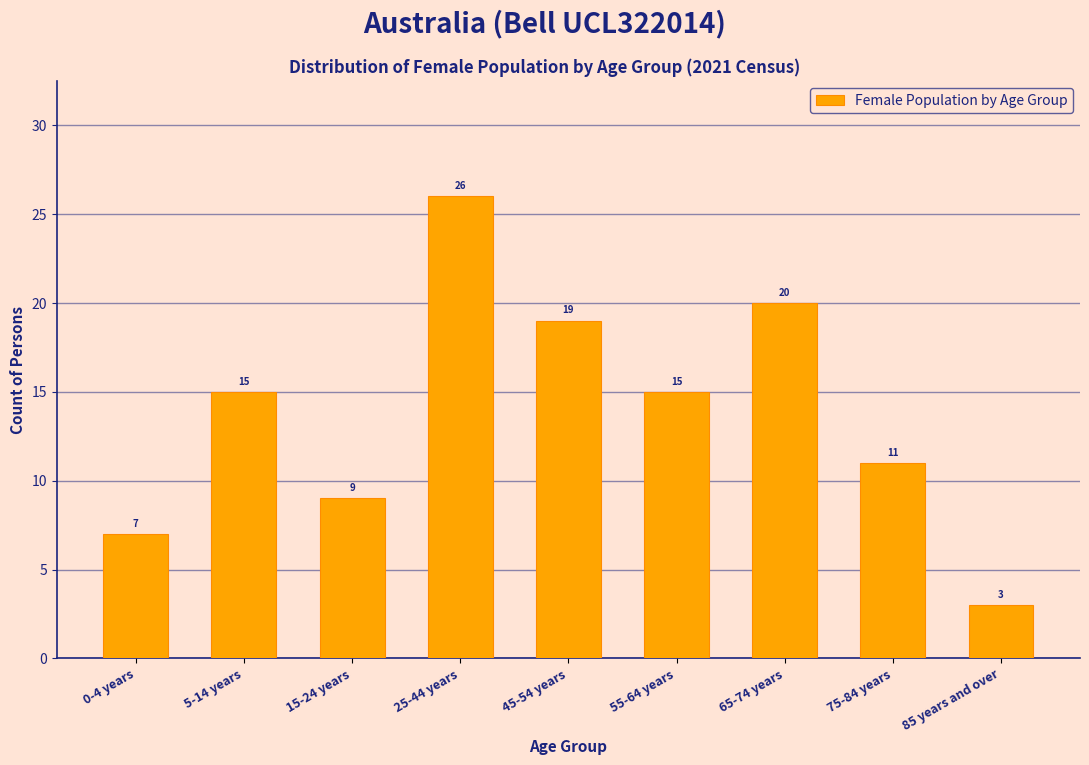

Reading left to right, what are all the values shown in this chart?

0-4 years=7	5-14 years=15	15-24 years=9	25-44 years=26	45-54 years=19	55-64 years=15	65-74 years=20	75-84 years=11	85 years and over=3